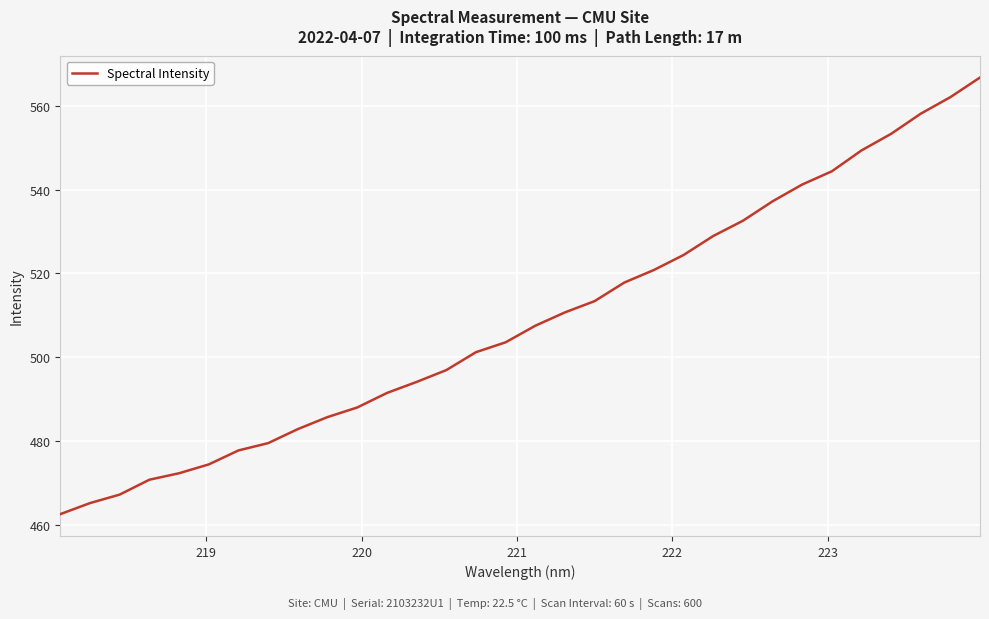

What is the difference between the maximum and minimum values?

104.2